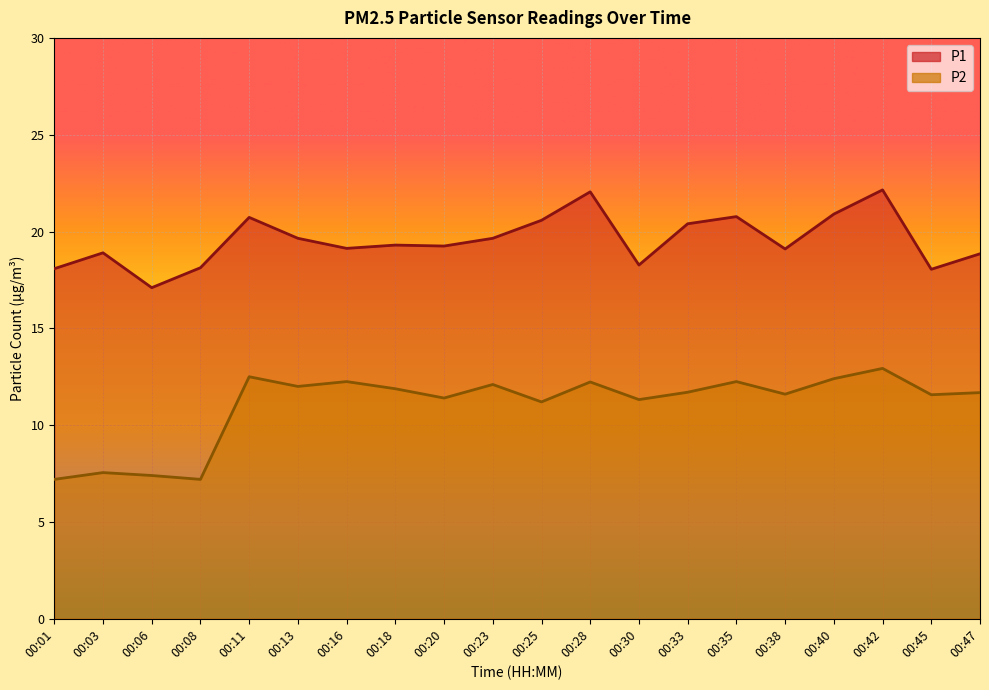

List the series in order of their overall mean, lowest first.

P2, P1